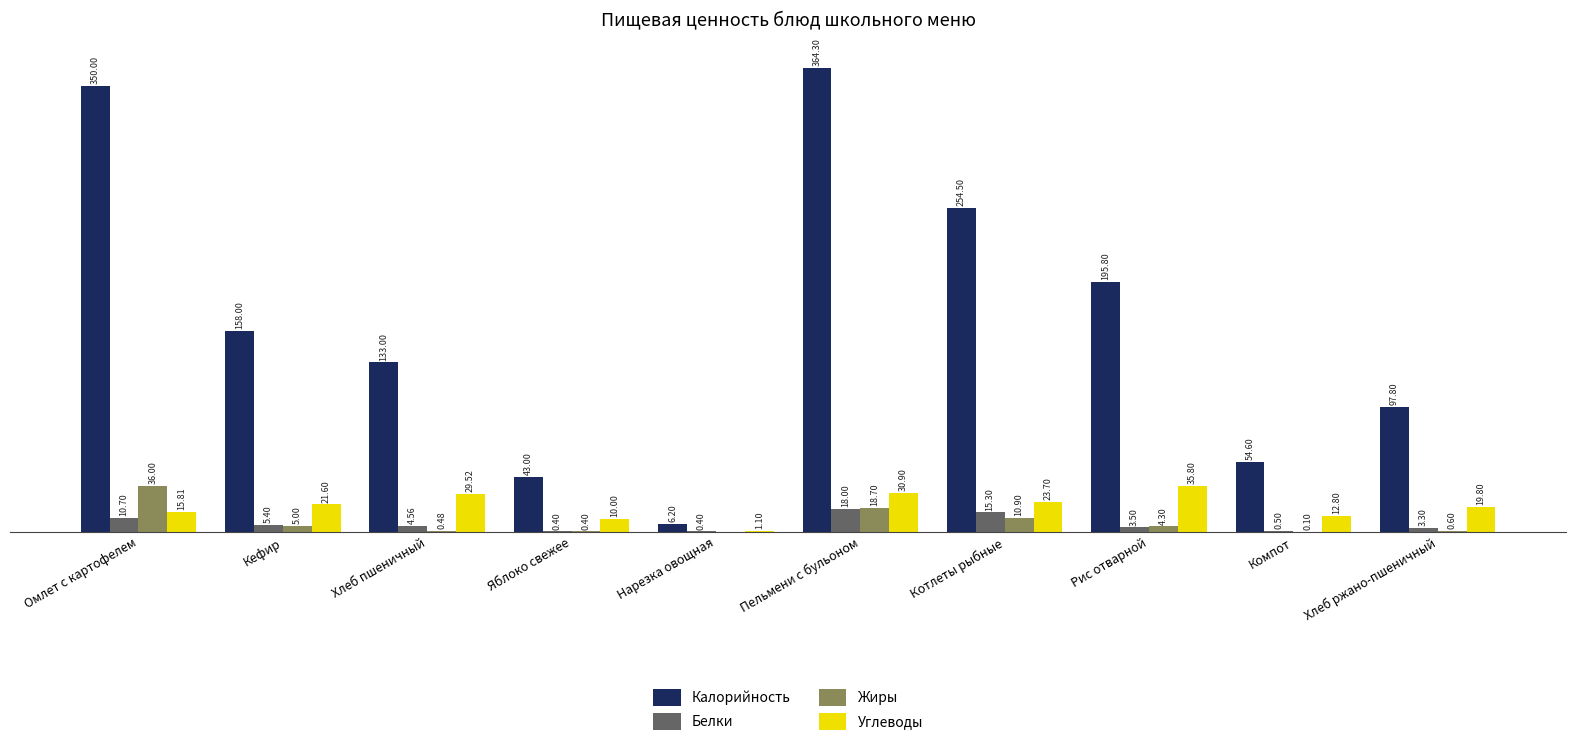

Are the bars grouped side by side (vs. stacked)?

Yes